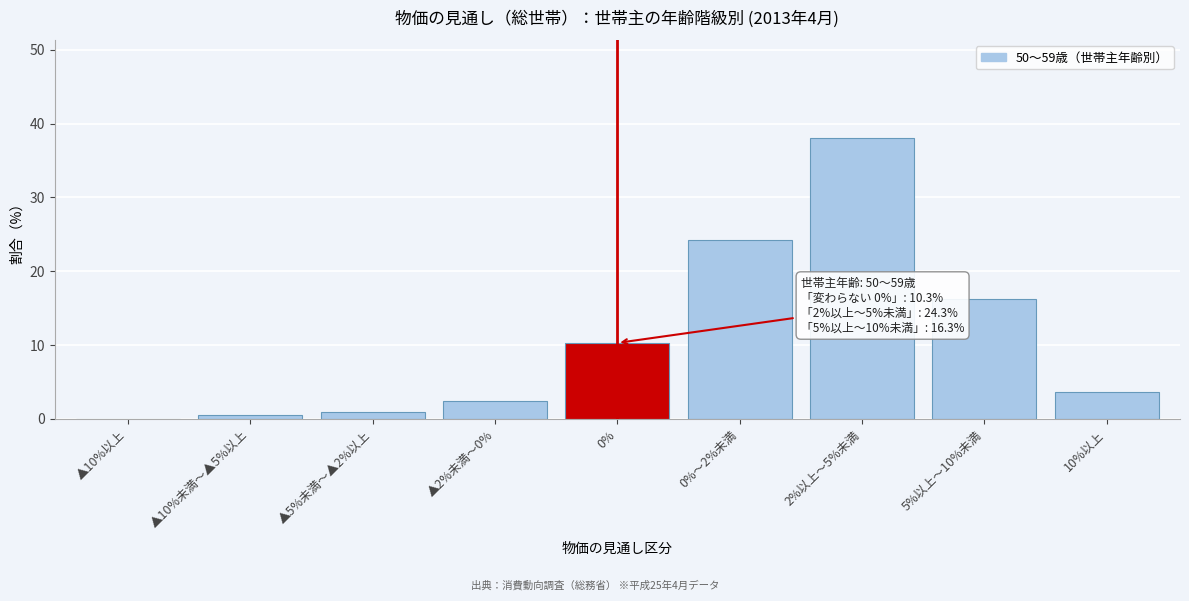

Reading left to right, extract all data points from this chart.

▲10%以上=0.0	▲10%未満～▲5%以上=0.5	▲5%未満～▲2%以上=1.0	▲2%未満～0%=2.5	0%=10.3	0%～2%未満=24.3	2%以上～5%未満=38.0	5%以上～10%未満=16.3	10%以上=3.7